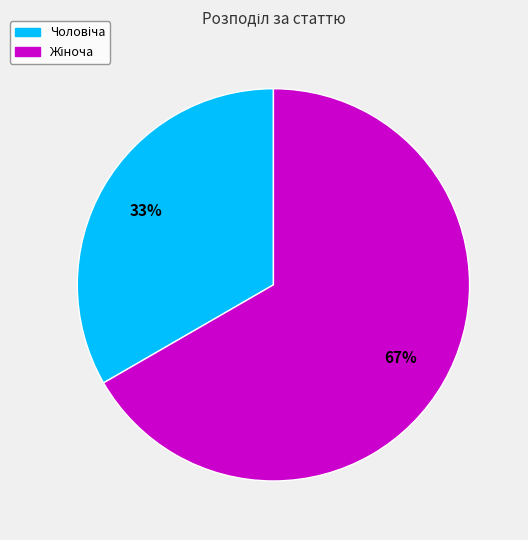

Does any single category account for the majority?

Yes